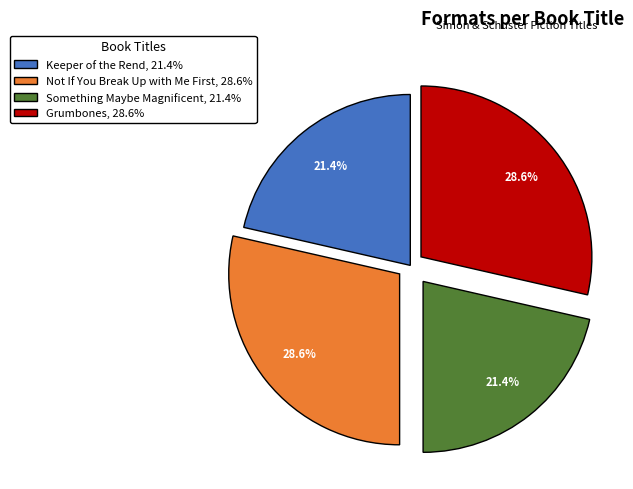

Is it true that Grumbones is 29% of the pie?

True